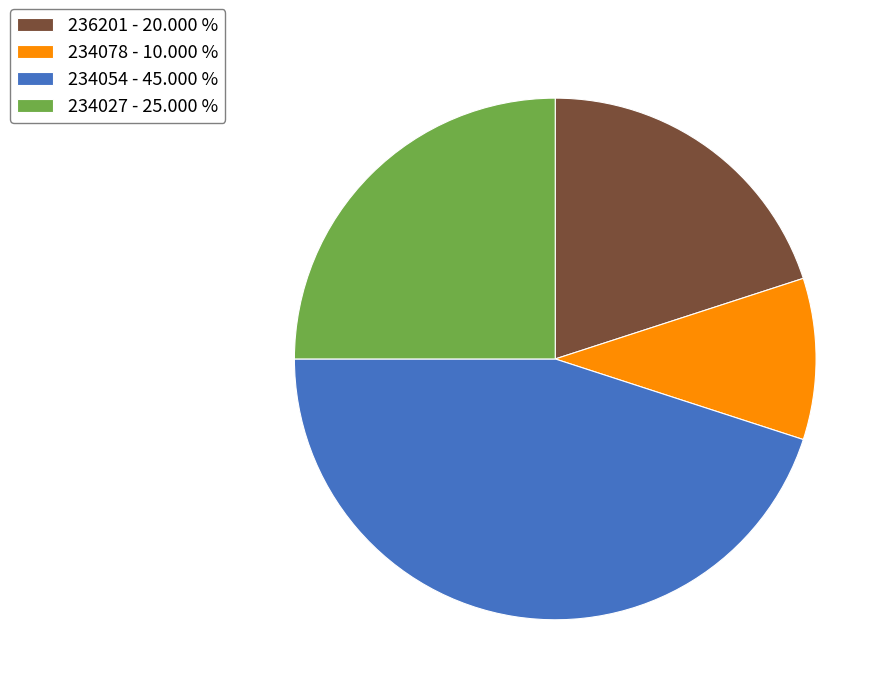

Rank the categories by value from highest to lowest.

234054, 234027, 236201, 234078